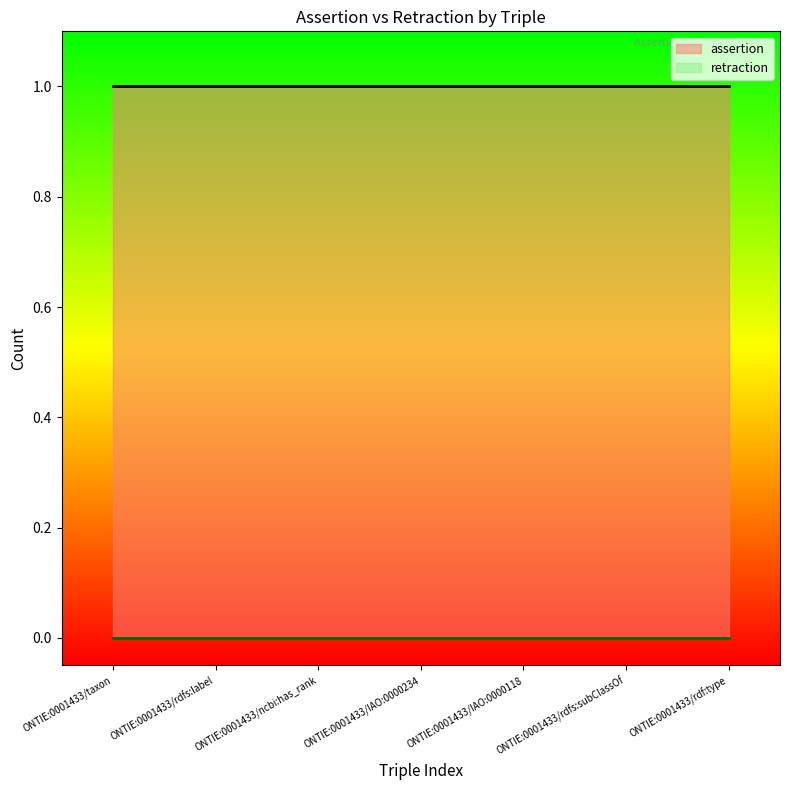

List the series in order of their peak value, highest first.

assertion, retraction